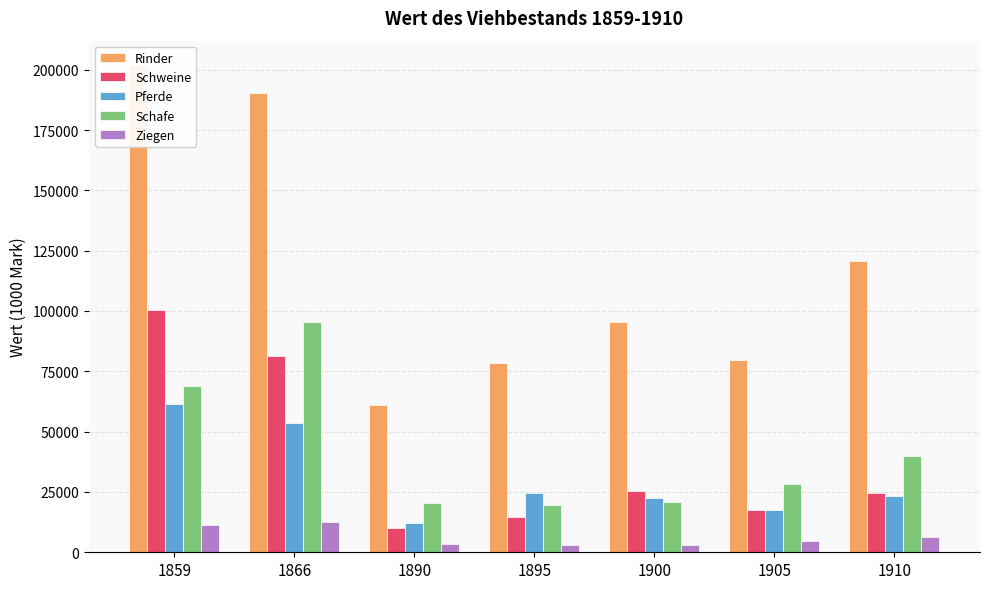

Is it true that Rinder equals 20256 at 1900?

False